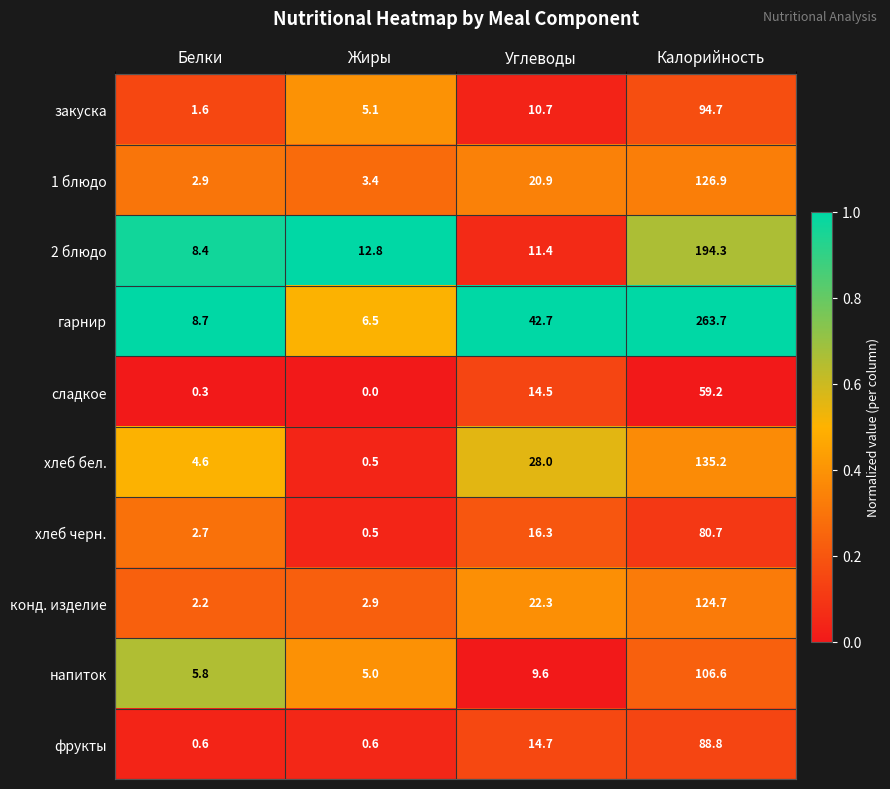

What is the sum of all фрукты values?

104.7